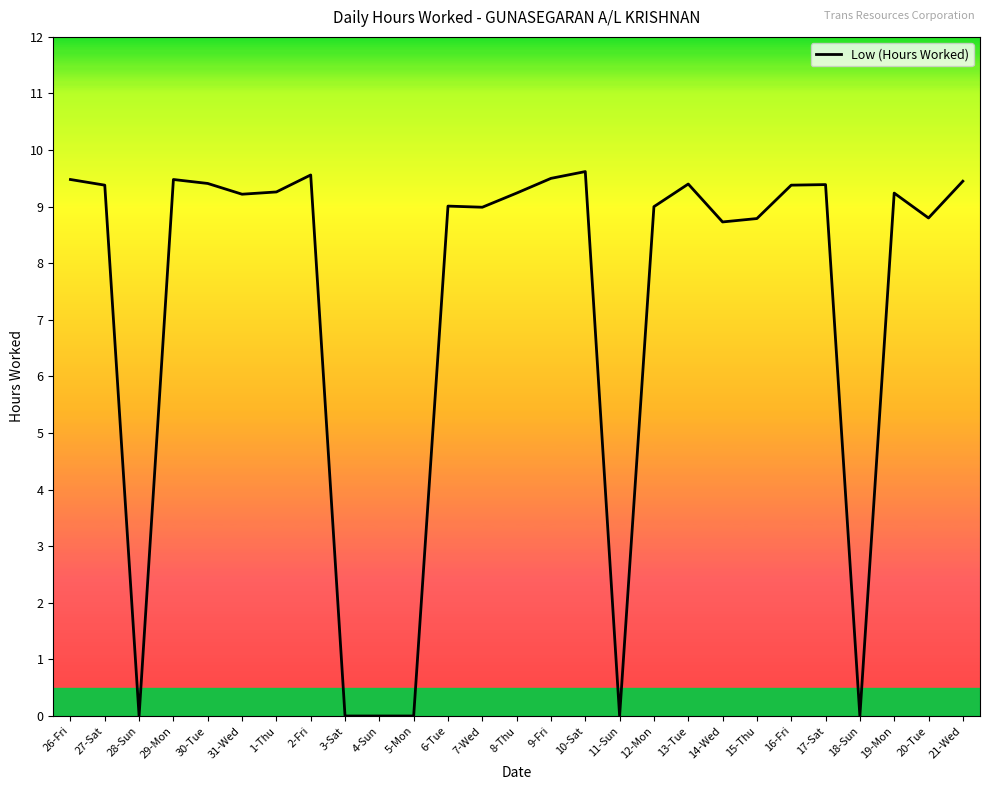

What is the sum of all values?

194.3